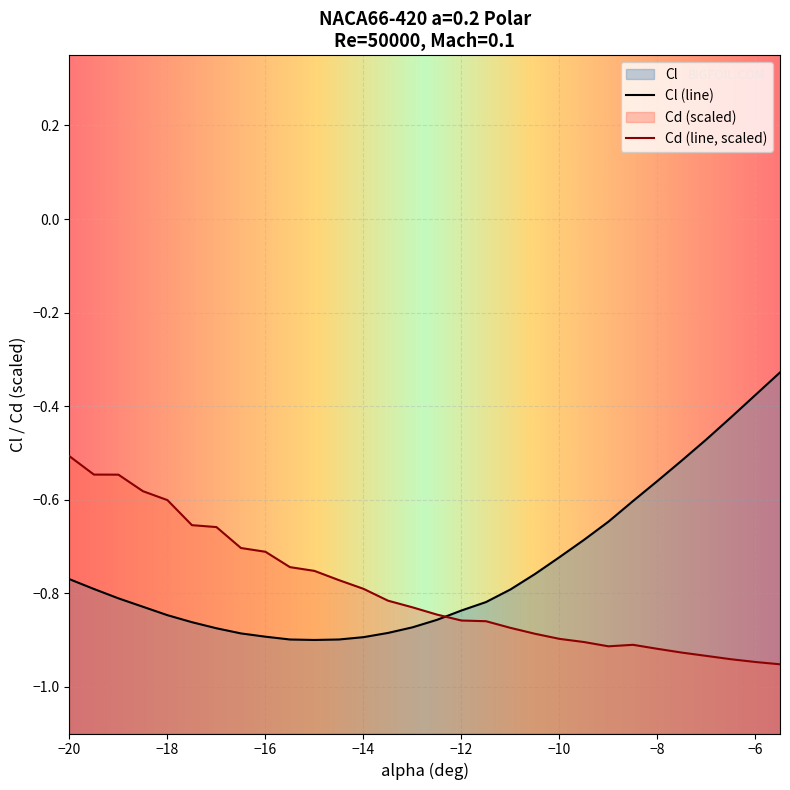

What is the spread (max minus min) of values at -8?

0.4